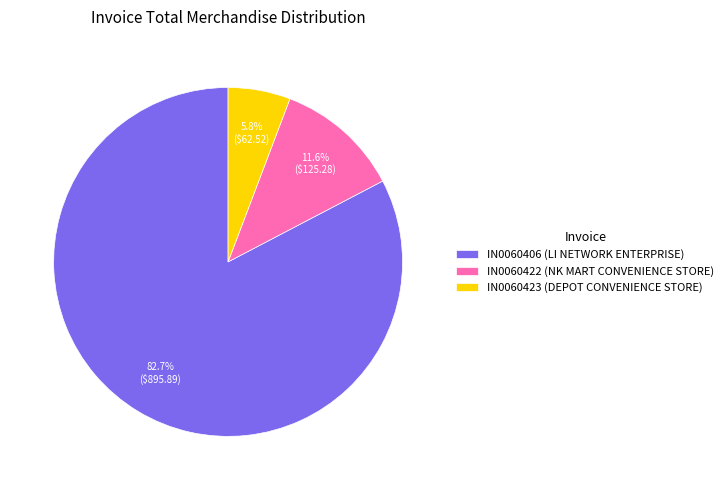

The IN0060422 (NK MART CONVENIENCE STORE) slice represents 12% of the pie. True or false?

True